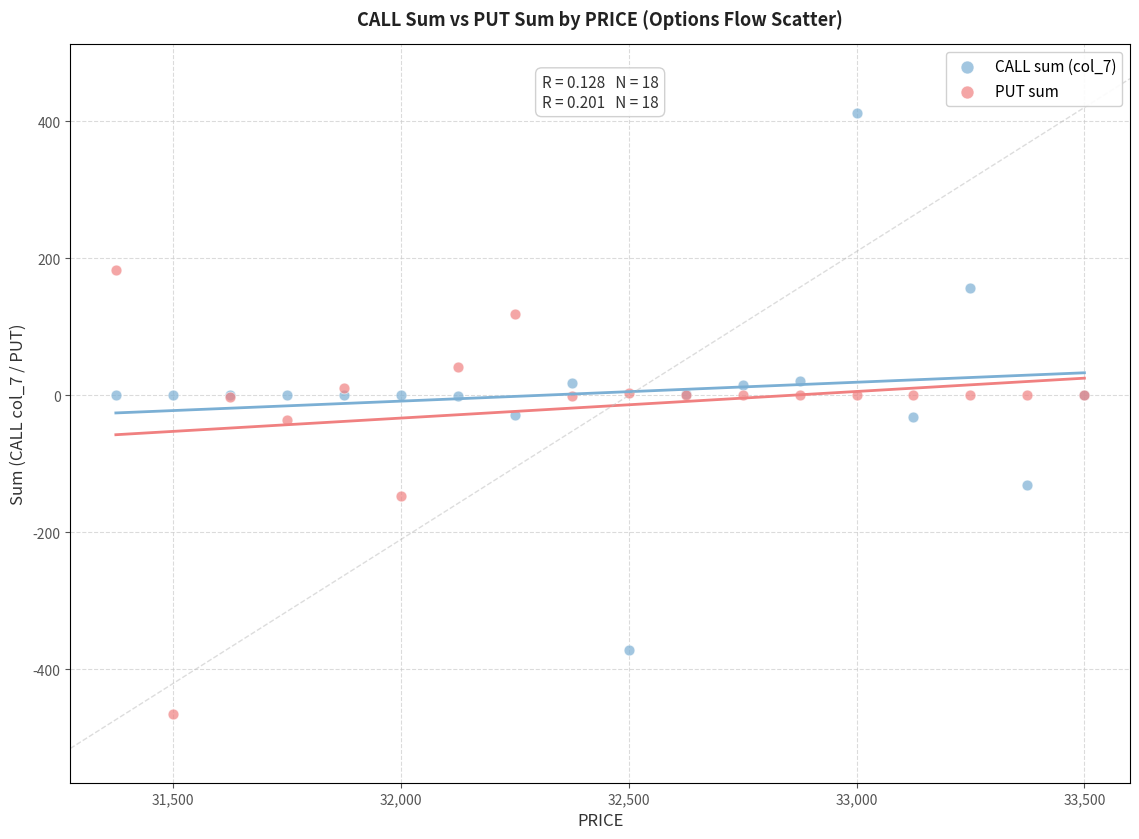

What is the X range (max minus min) for the scatter plot?

2125